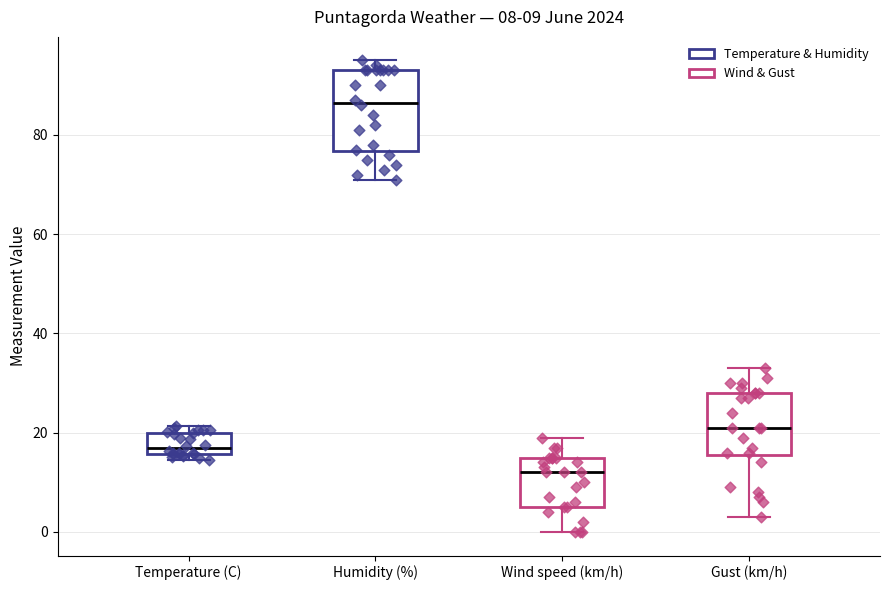

Comparing the boxes themselves (not the whiskers), which one is the tallest?

Humidity (%)